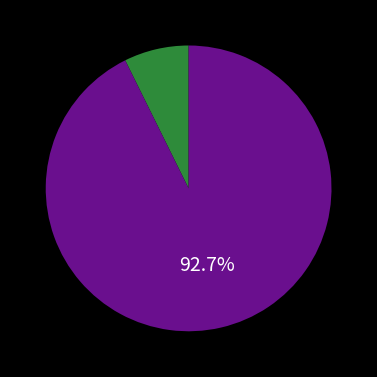

Is there a majority slice in this chart?

Yes